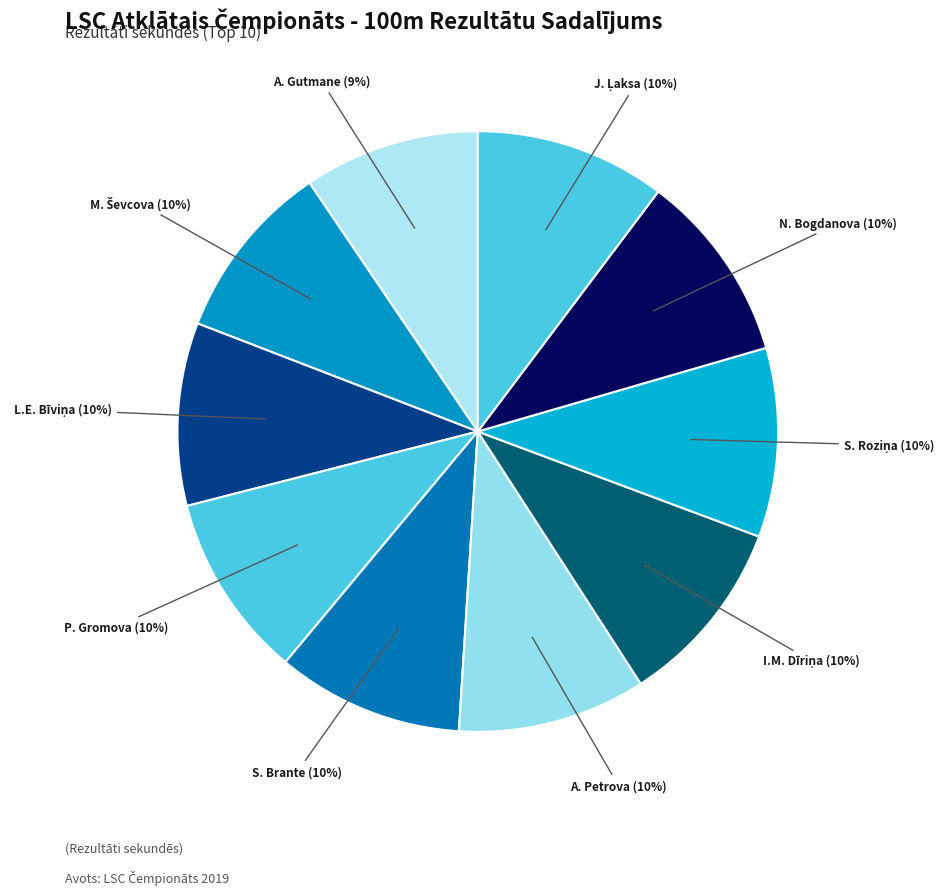

Is there any slice that represents more than half of the pie?

No